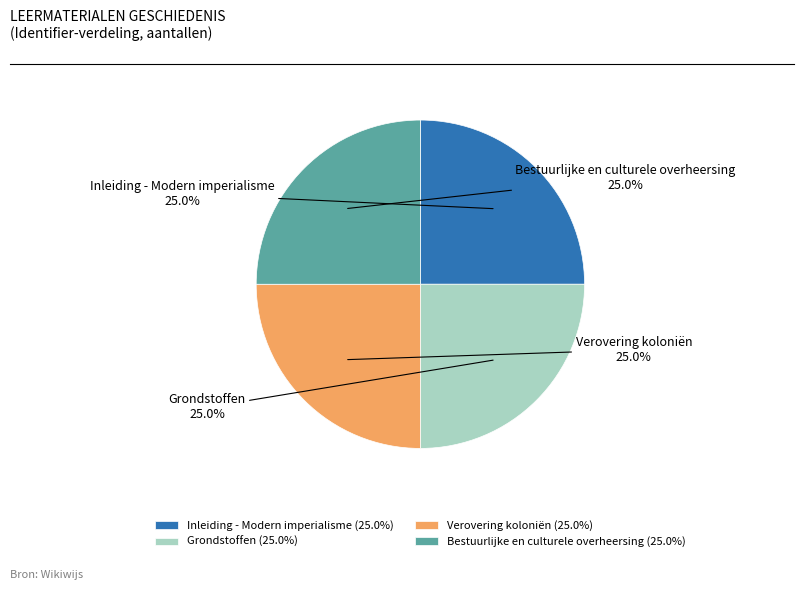

Does Grondstoffen account for over 50% of the chart?

No